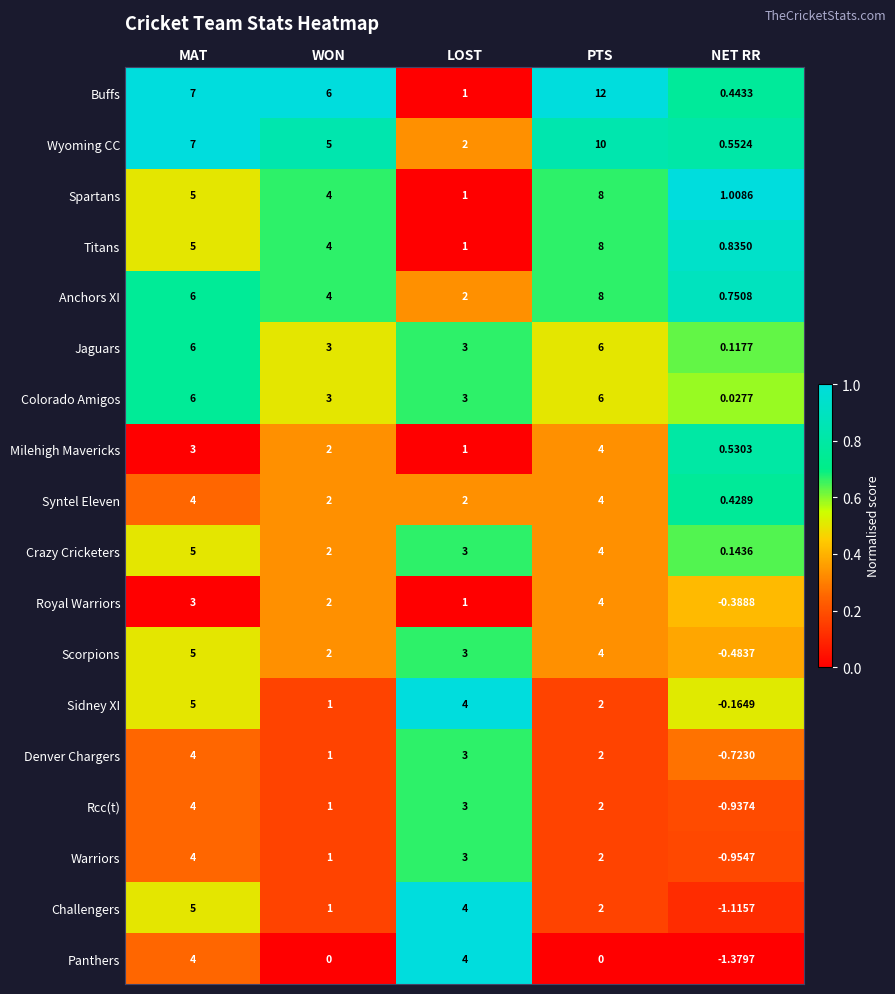

Between PTS and NET RR, which series saw the biggest shift?

Buffs